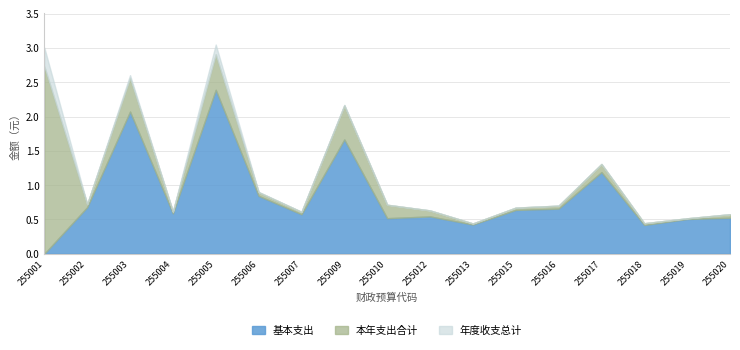

What is the greatest value displayed?

304970840.9